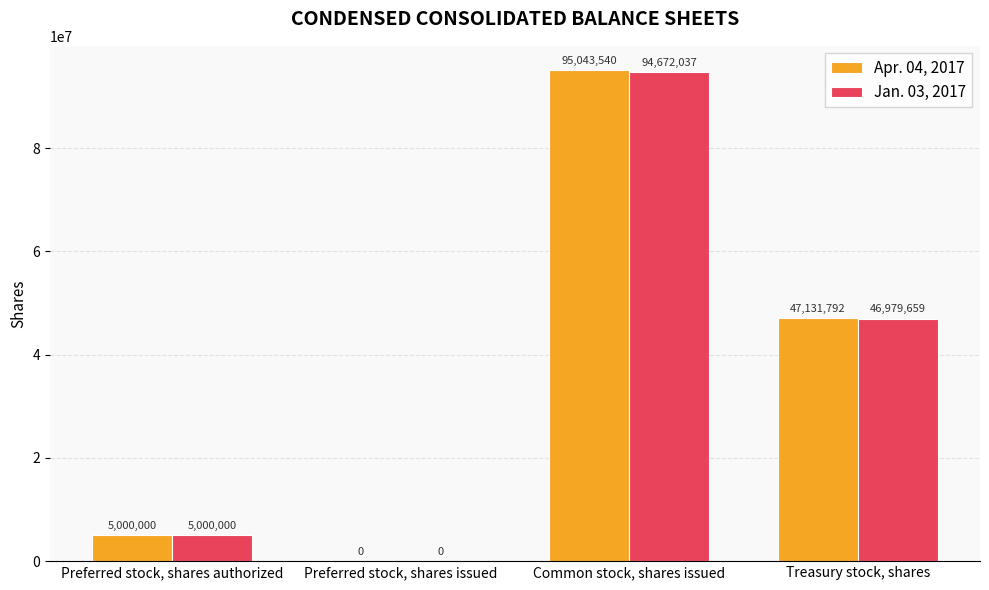

Between Common stock, shares issued and Treasury stock, shares, which series saw the biggest shift?

Apr. 04, 2017